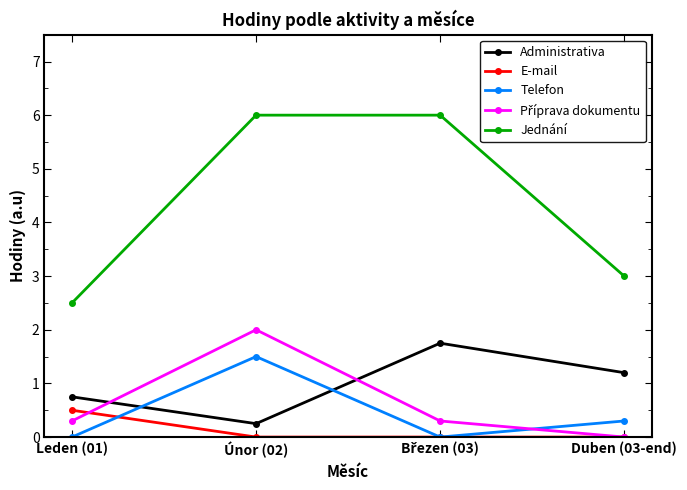

True or false: Jednání and Telefon cross at least once.

False